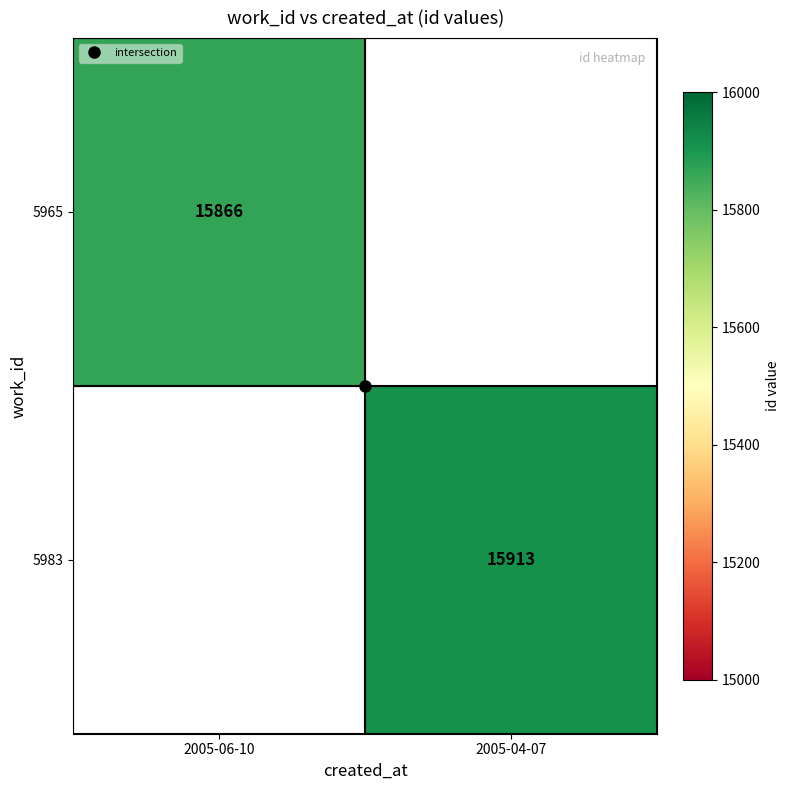

The value of 5965 at 2005-06-10 is 26286.9. True or false?

False